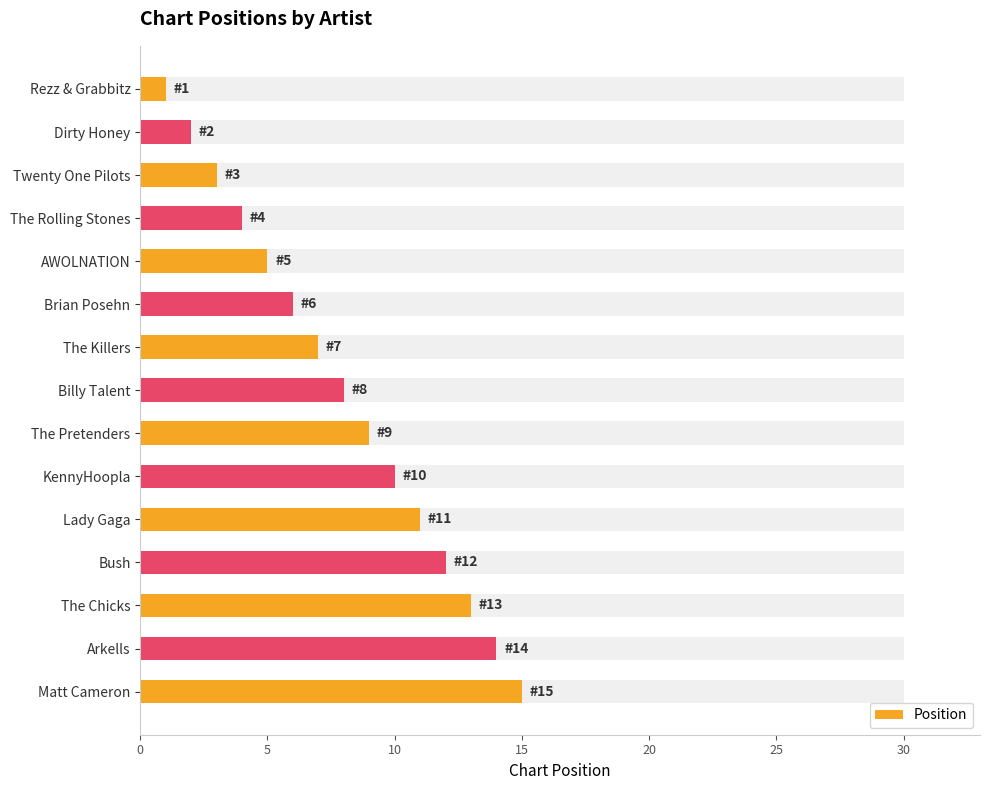

Is it true that the value at Lady Gaga is 11?

True